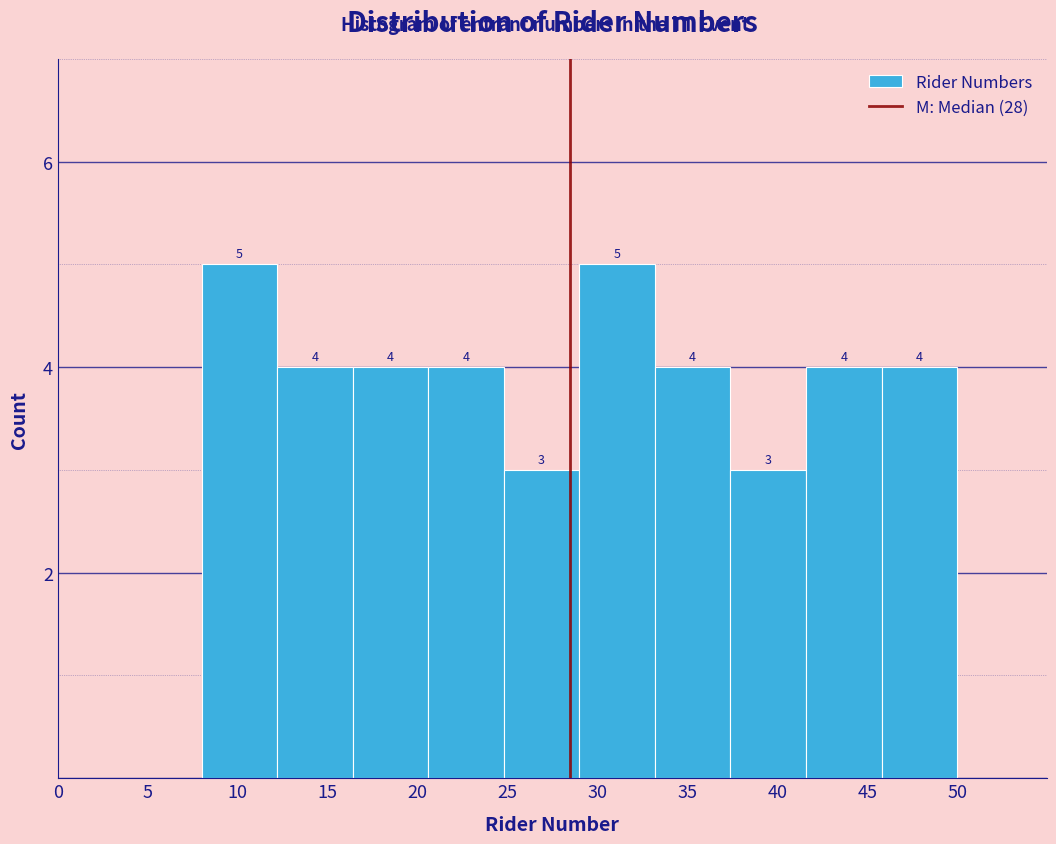

How tall is the bar that spans 41.6 to 45.8 on the x-axis? The bar edges are not printed on the chart, so give them approximately, as read against the axis.

4